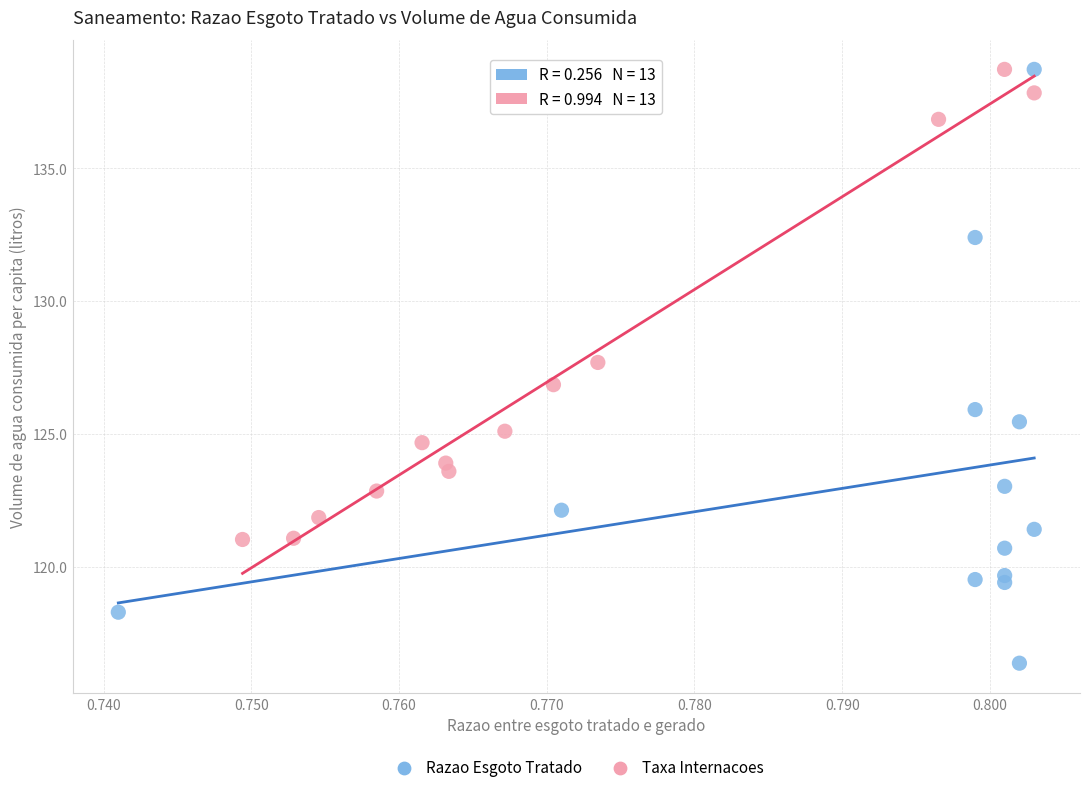

Which series has the widest spread of Y values?

Razao Esgoto Tratado